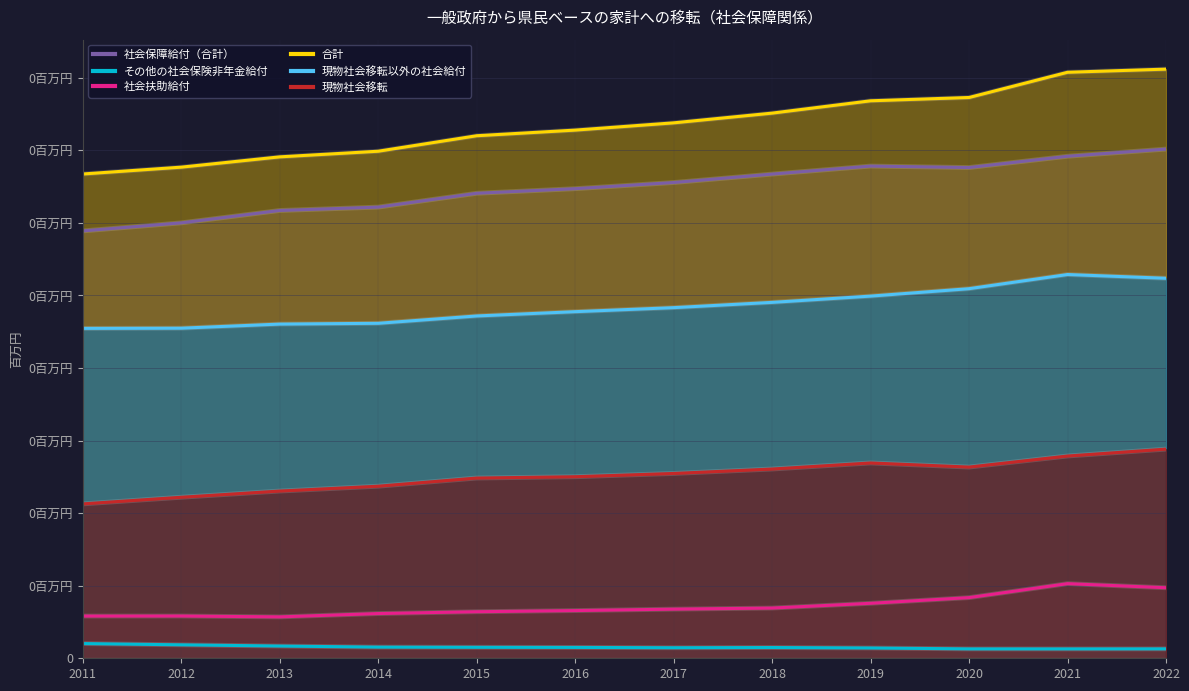

True or false: その他の社会保険非年金給付 and 社会扶助給付 cross at least once.

False